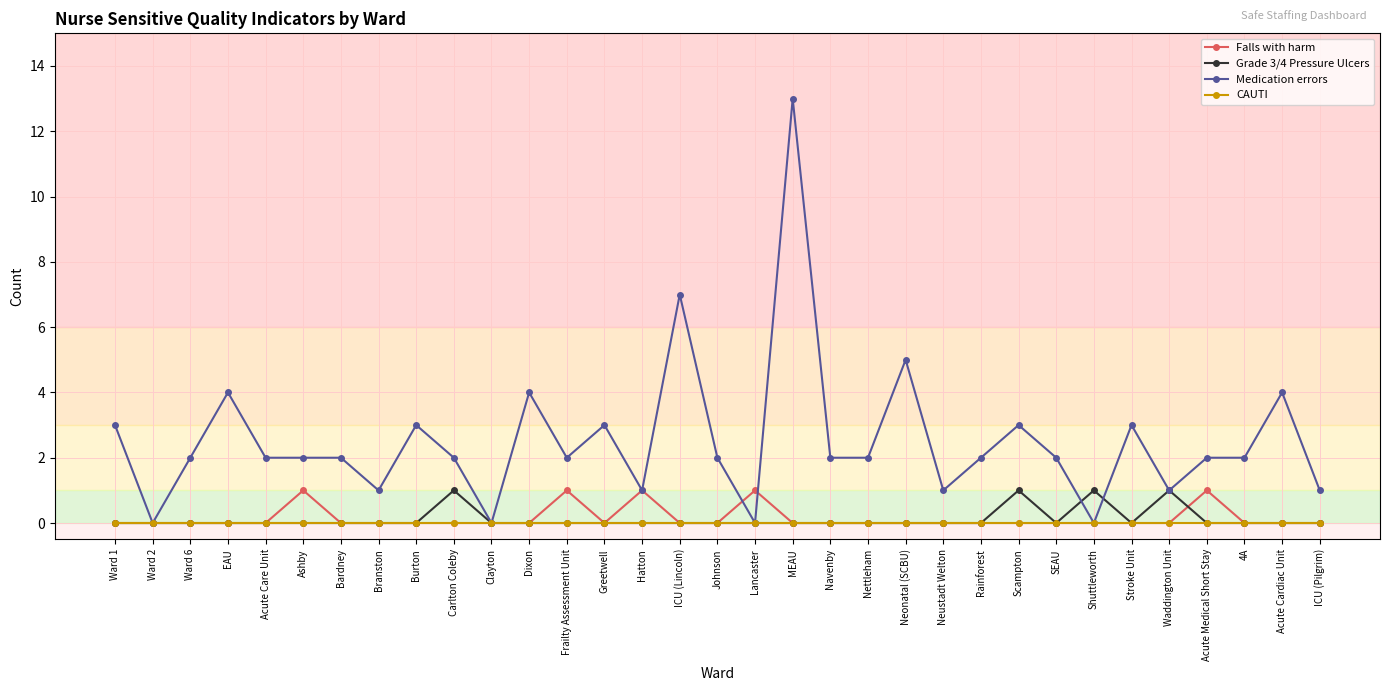

Which series has the widest spread of values?

Medication errors